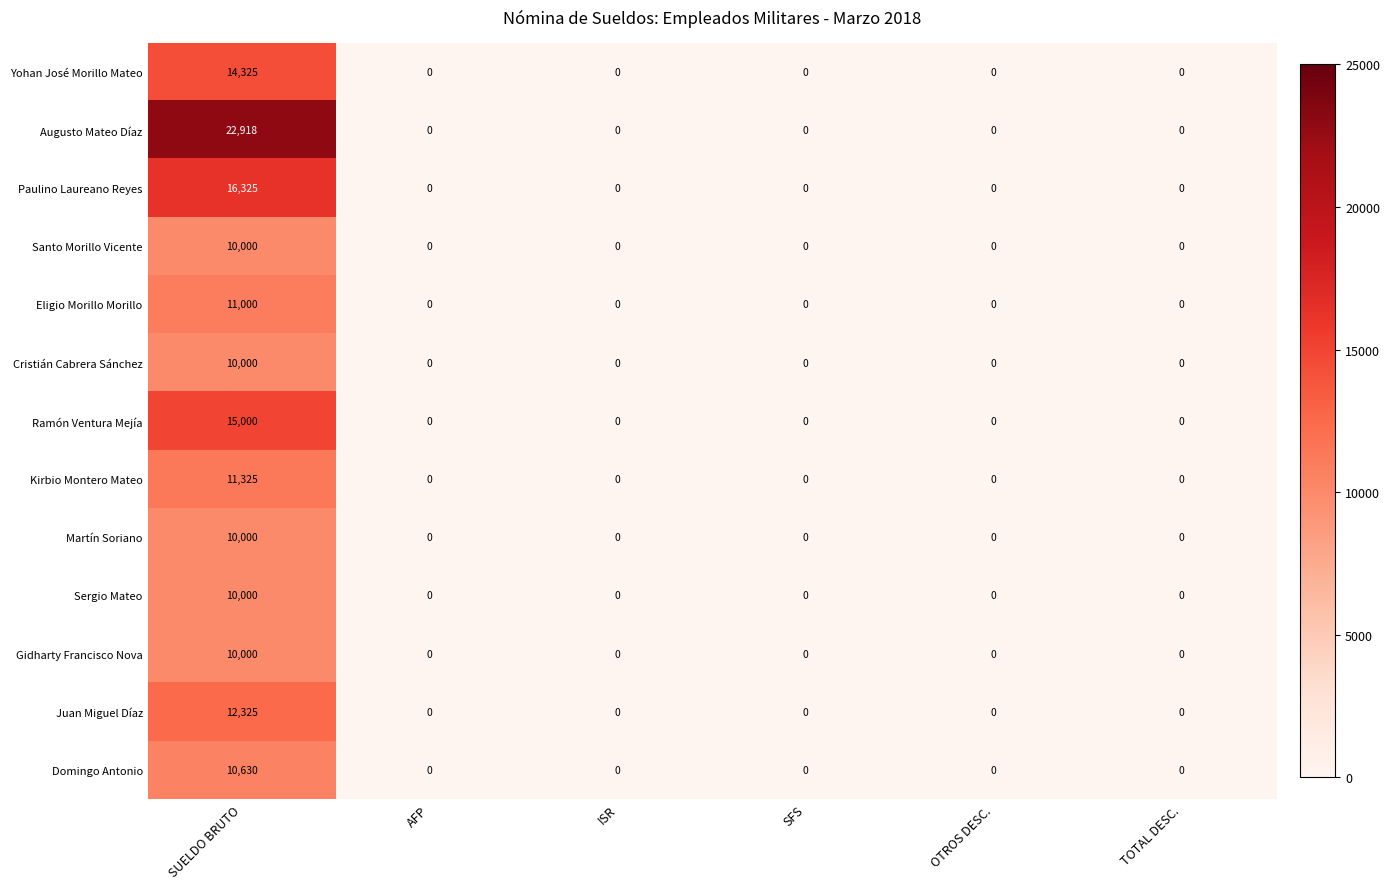

Which category has the highest value across all series?

SUELDO BRUTO